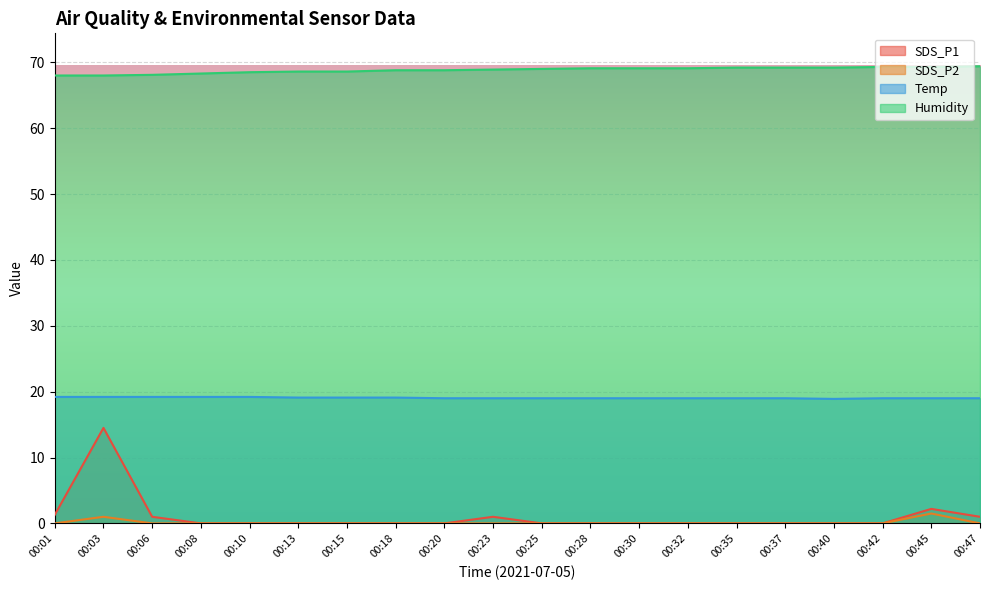

Which series has the largest total across all categories?

Humidity